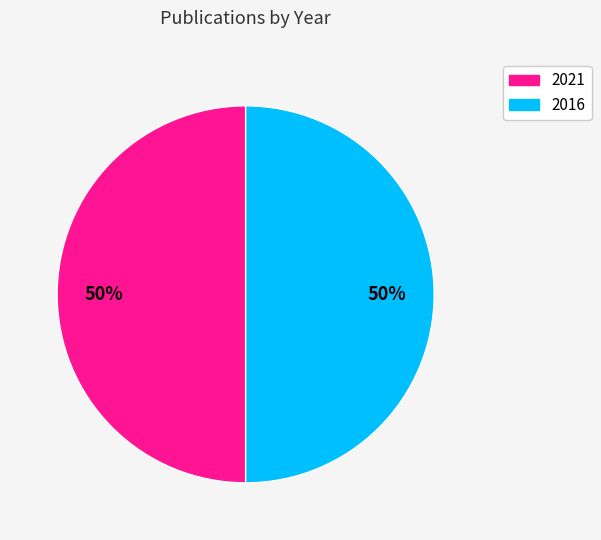

To the nearest percent, what portion does 2021 represent?

50%